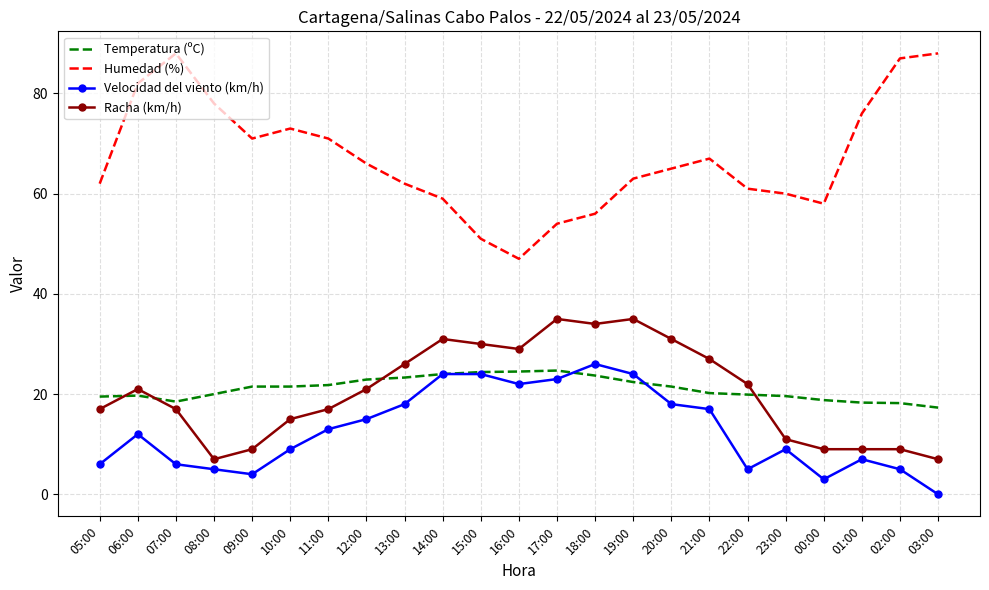

True or false: Humedad (%) and Temperatura (ºC) intersect in this chart.

False